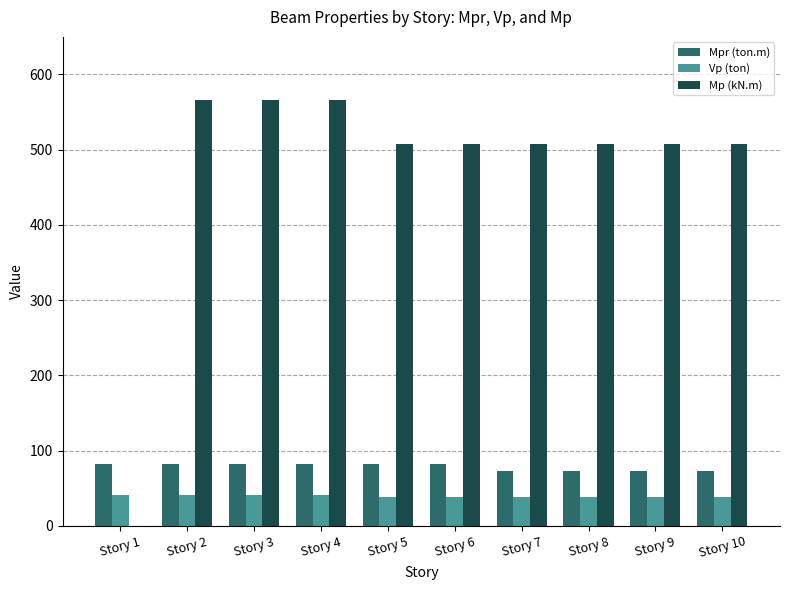

The value of Vp (ton) at Story 5 is 38.5. True or false?

True